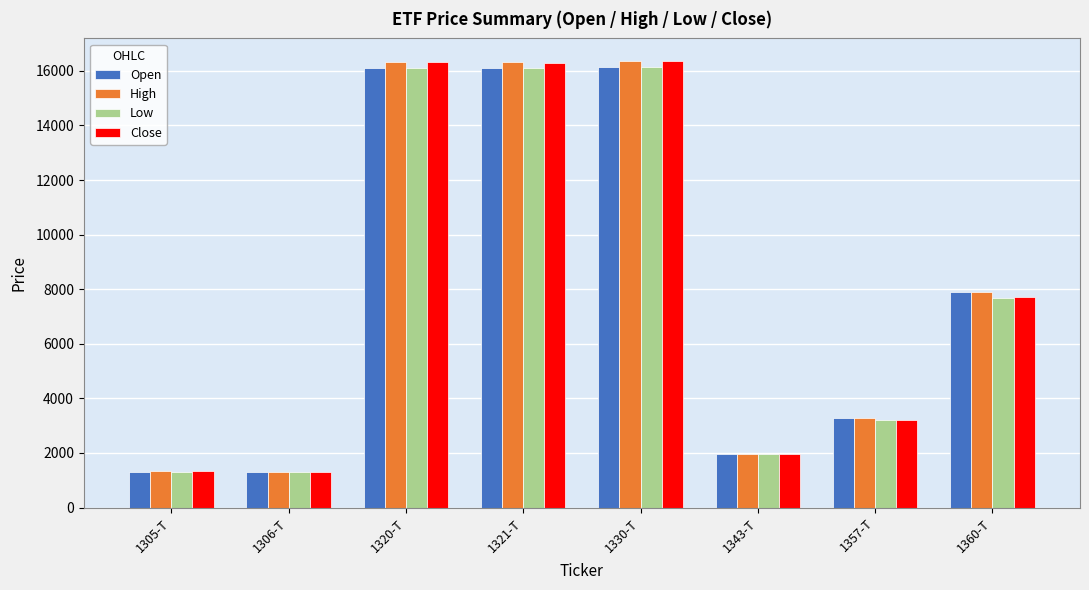

What is the minimum value shown in the chart?

1294